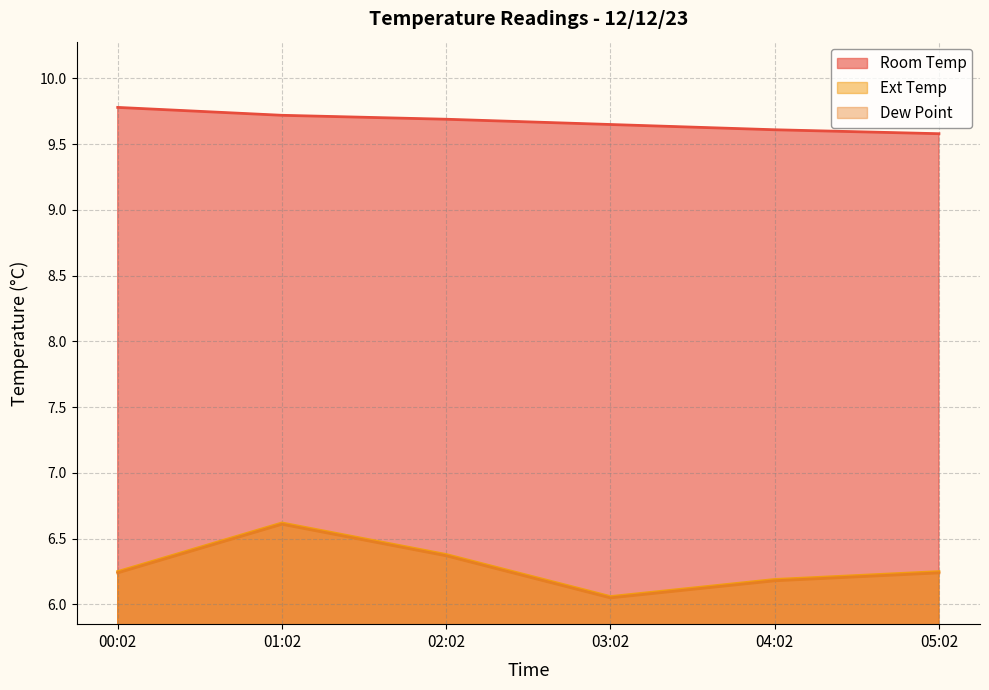

What is the sum of the Ext Temp values at 00:02 and 05:02?

12.5